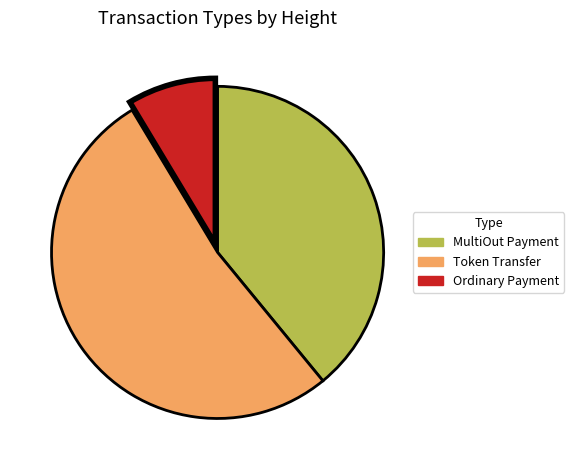

How many segments does this pie chart have?

3